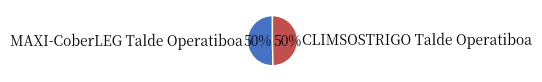

What is the ratio of the value at CLIMSOSTRIGO Talde Operatiboa to the value at MAXI-CoberLEG Talde Operatiboa?

1.0